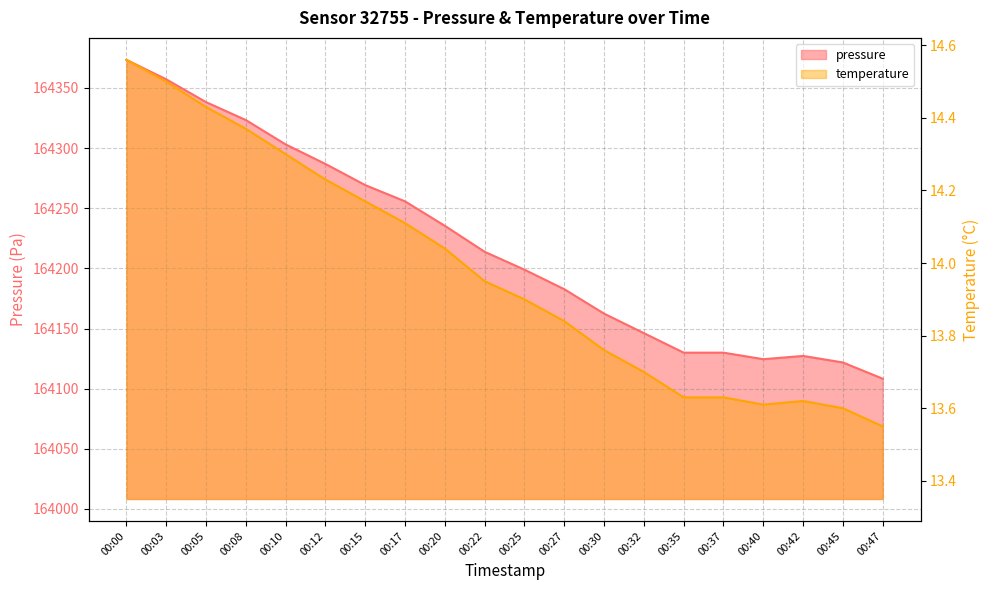

At which label does temperature reach its minimum?

00:47